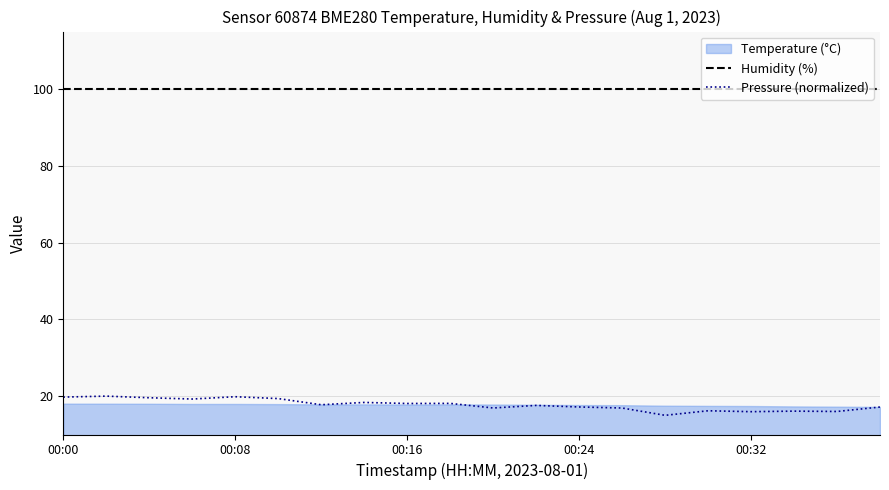

Which series has the largest range (max minus min)?

Pressure (normalized)